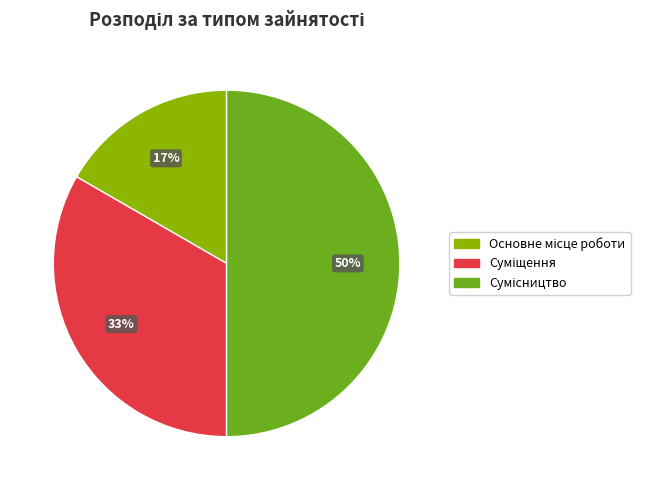

To the nearest percent, what is the average slice percentage?

33%